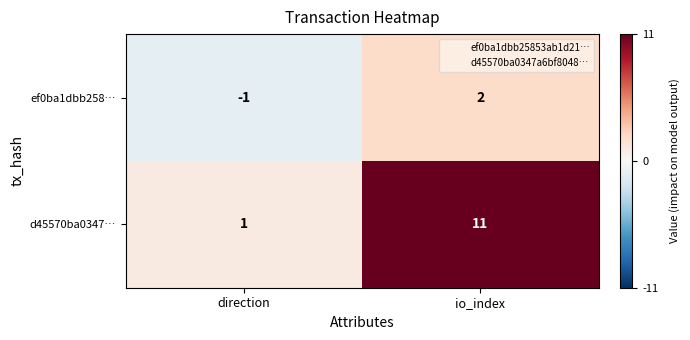

Reading left to right, transcribe all the data shown in this chart.

ef0ba1dbb258…: direction=-1	io_index=2
d45570ba0347…: direction=1	io_index=11